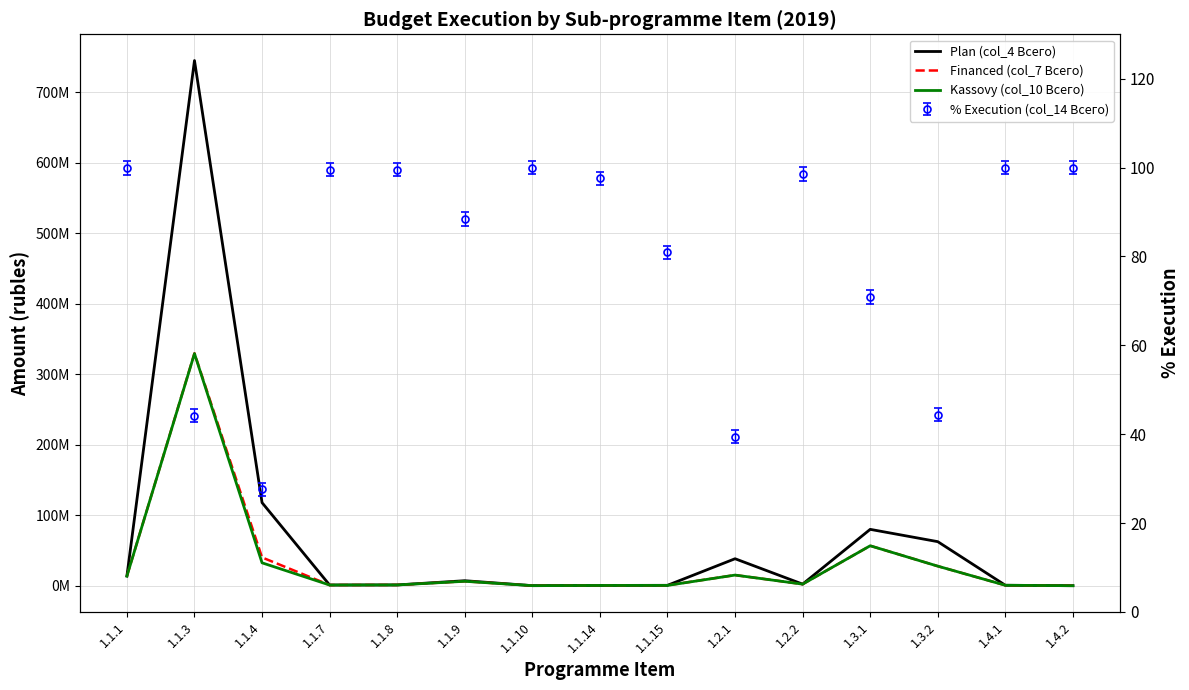

What is the total value across all series at 1.1.3?

1403646677.3